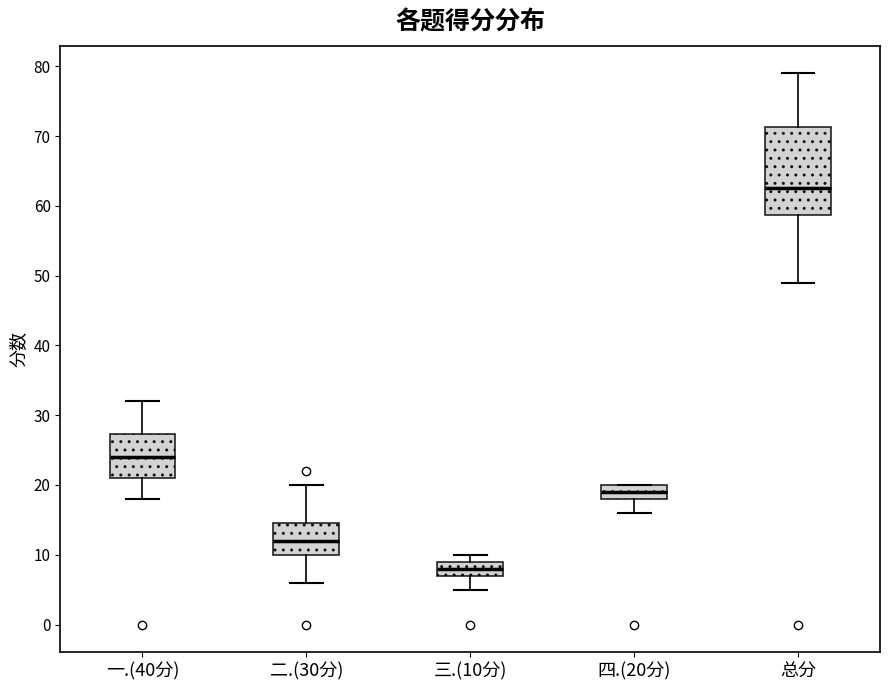

Reading left to right, read every box against the y-axis: the position of its median line, the range the box covers, and the ends of its whiskers. The values are not printed on the chart, so give them approximately, as read against the axis.

一.(40分): median 24, box 21 to 27, whiskers 18 to 32
二.(30分): median 12, box 10 to 15, whiskers 6 to 20
三.(10分): median 8, box 7 to 9, whiskers 5 to 10
四.(20分): median 19, box 18 to 20, whiskers 16 to 20
总分: median 63, box 59 to 71, whiskers 49 to 79